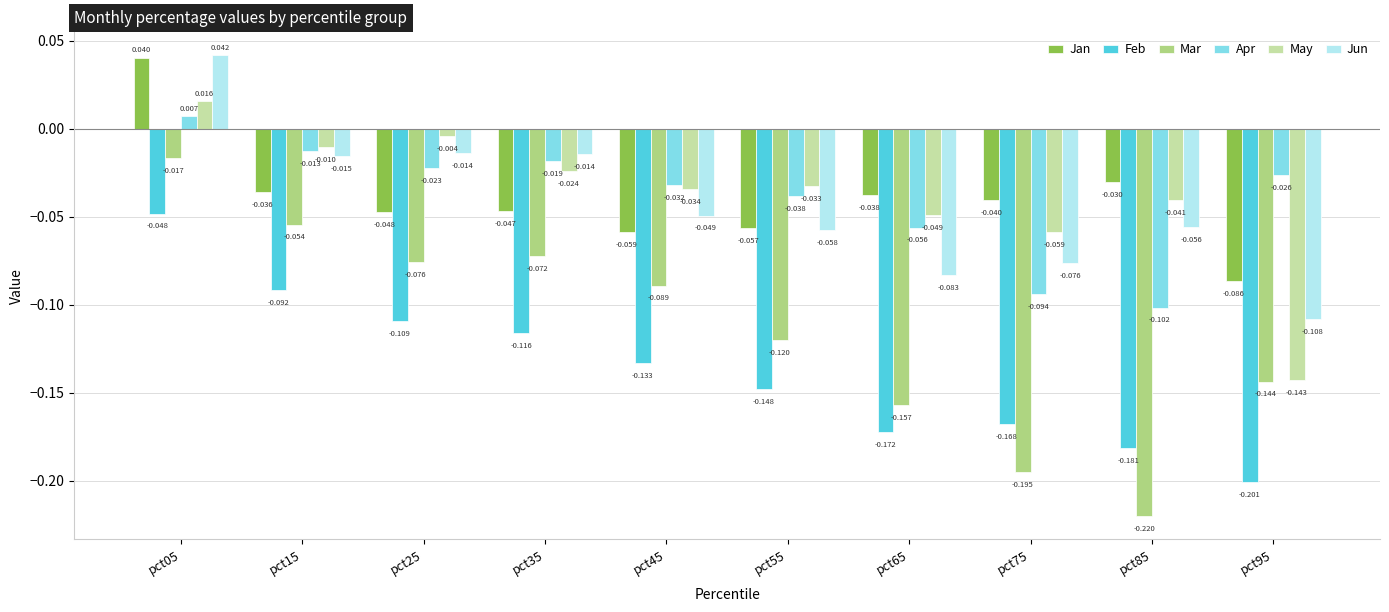

List the series in order of their peak value, highest first.

Jun, Jan, May, Apr, Mar, Feb